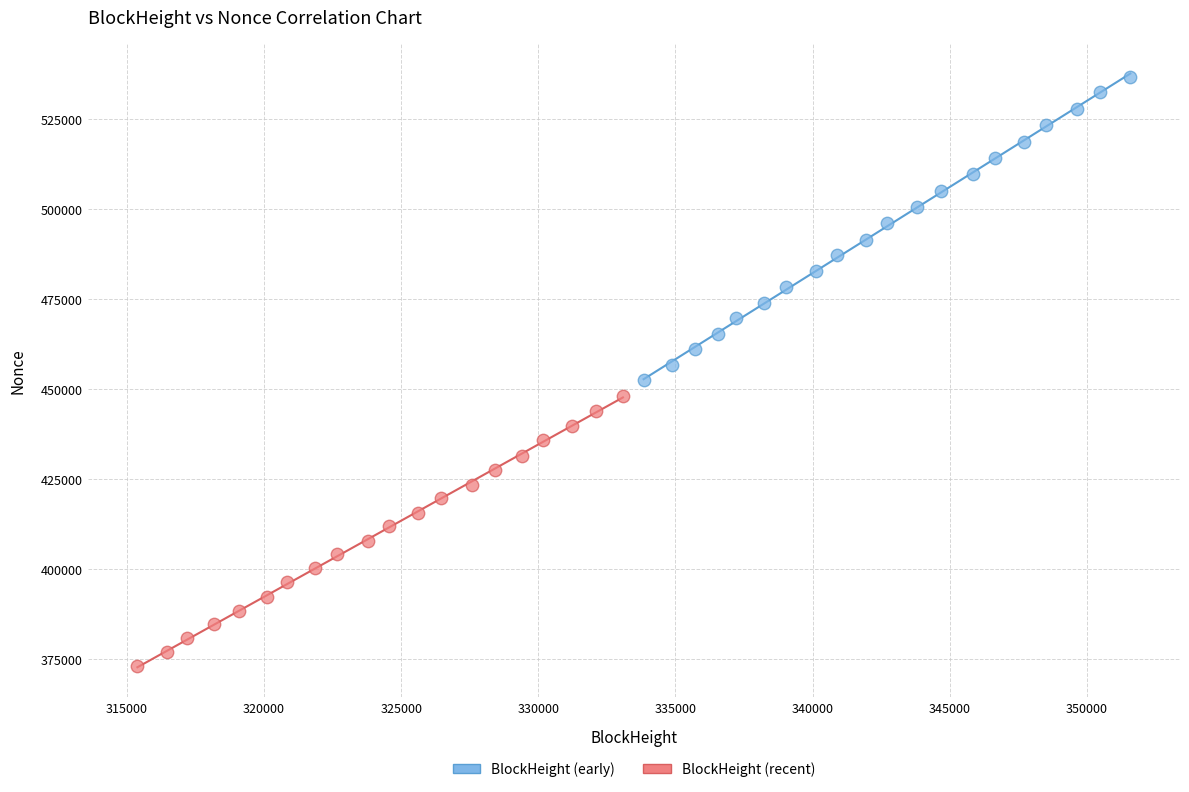

Which series reaches the minimum Y coordinate?

BlockHeight (recent)